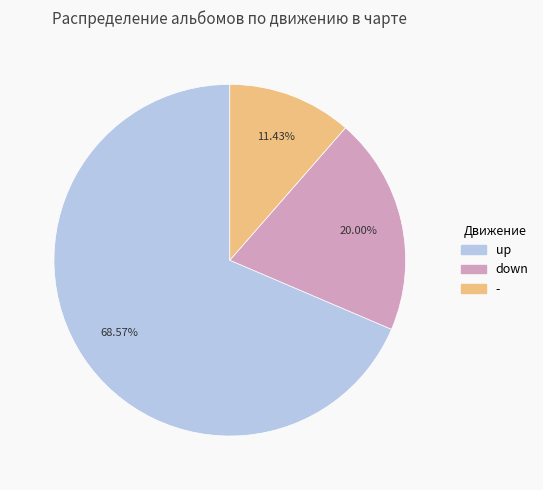

To the nearest percent, what is the difference between the largest and smallest slice percentages?

57%